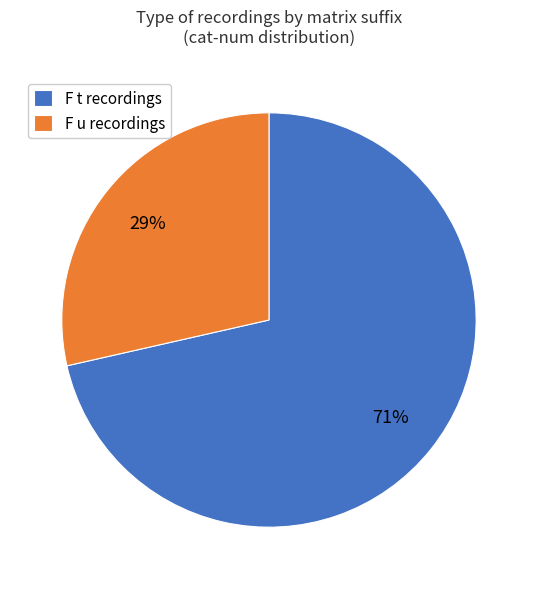

Between F t recordings and F u recordings, which is larger?

F t recordings